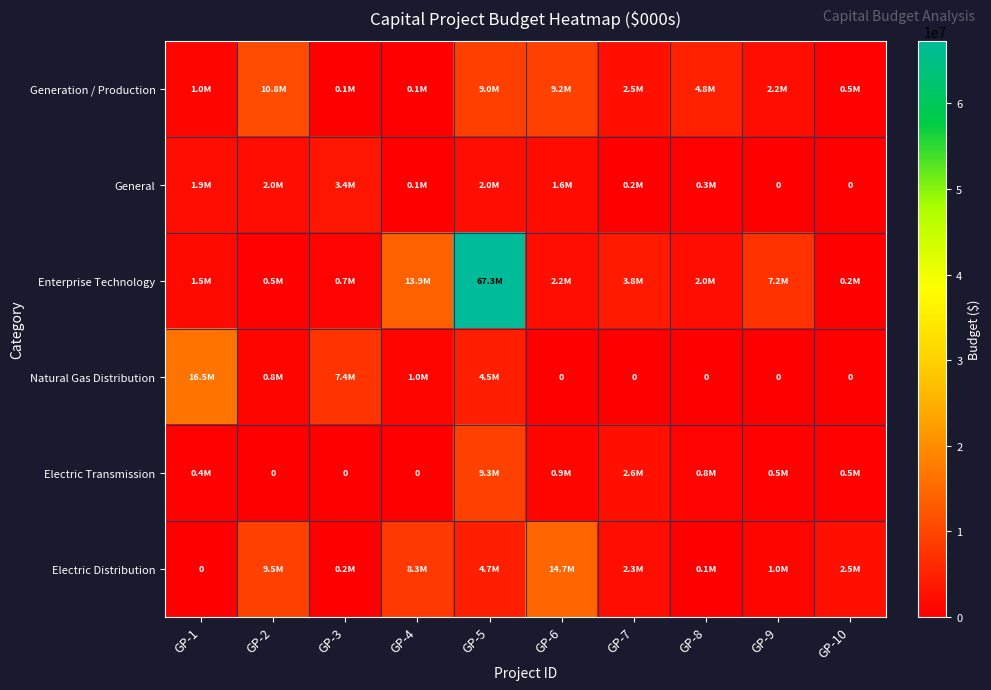

Which series has the largest range (max minus min)?

Enterprise Technology